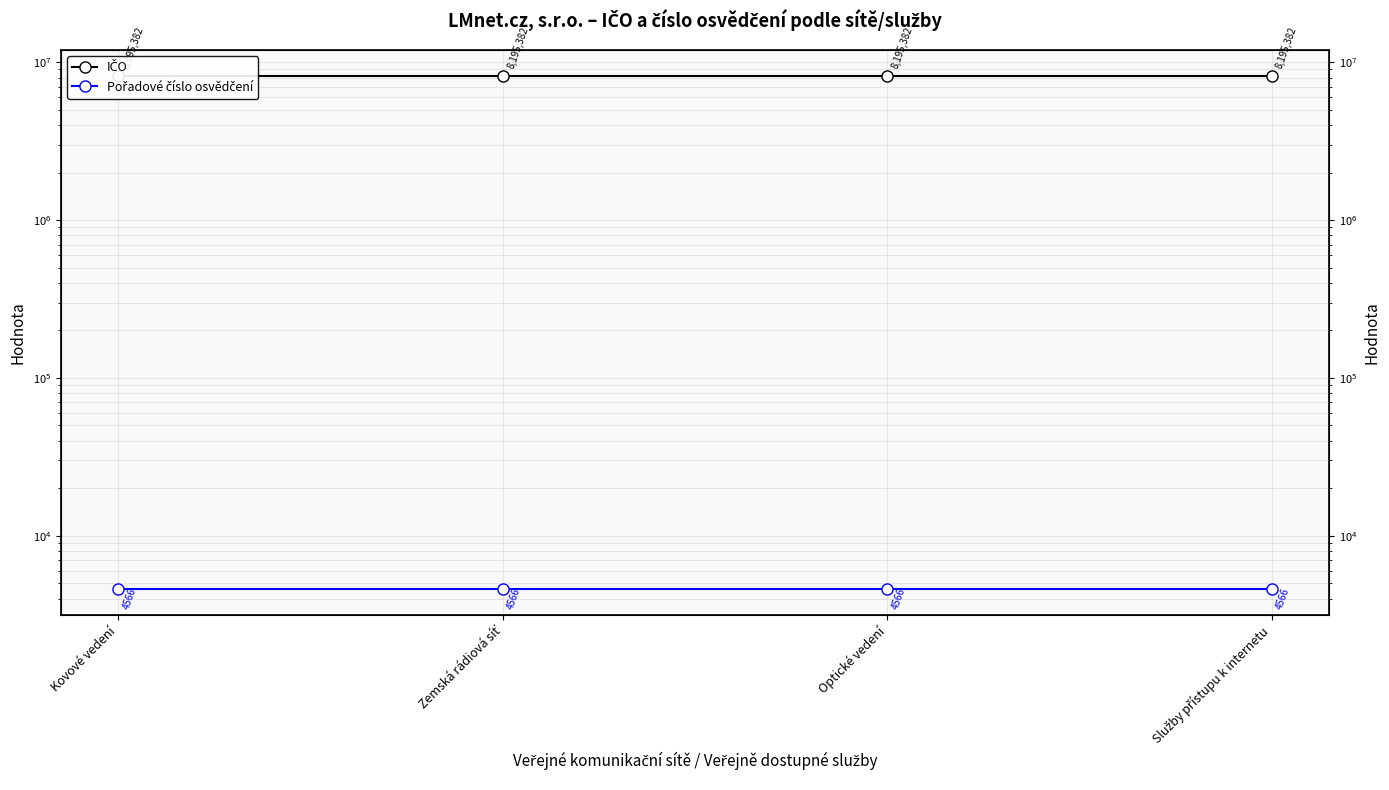

Which category has the lowest value in the Pořadové číslo osvědčení series?

Kovové vedení